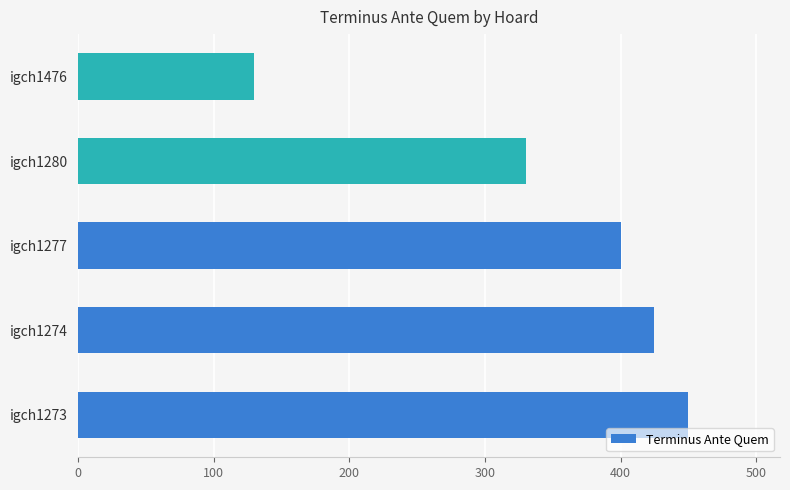

Rank the categories by value from highest to lowest.

igch1273, igch1274, igch1277, igch1280, igch1476